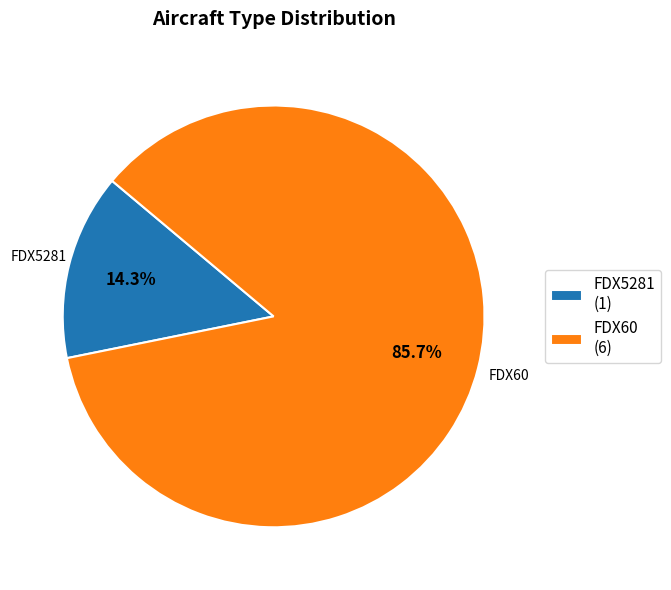

What percentage do FDX60 and FDX5281 together represent?

100.0%